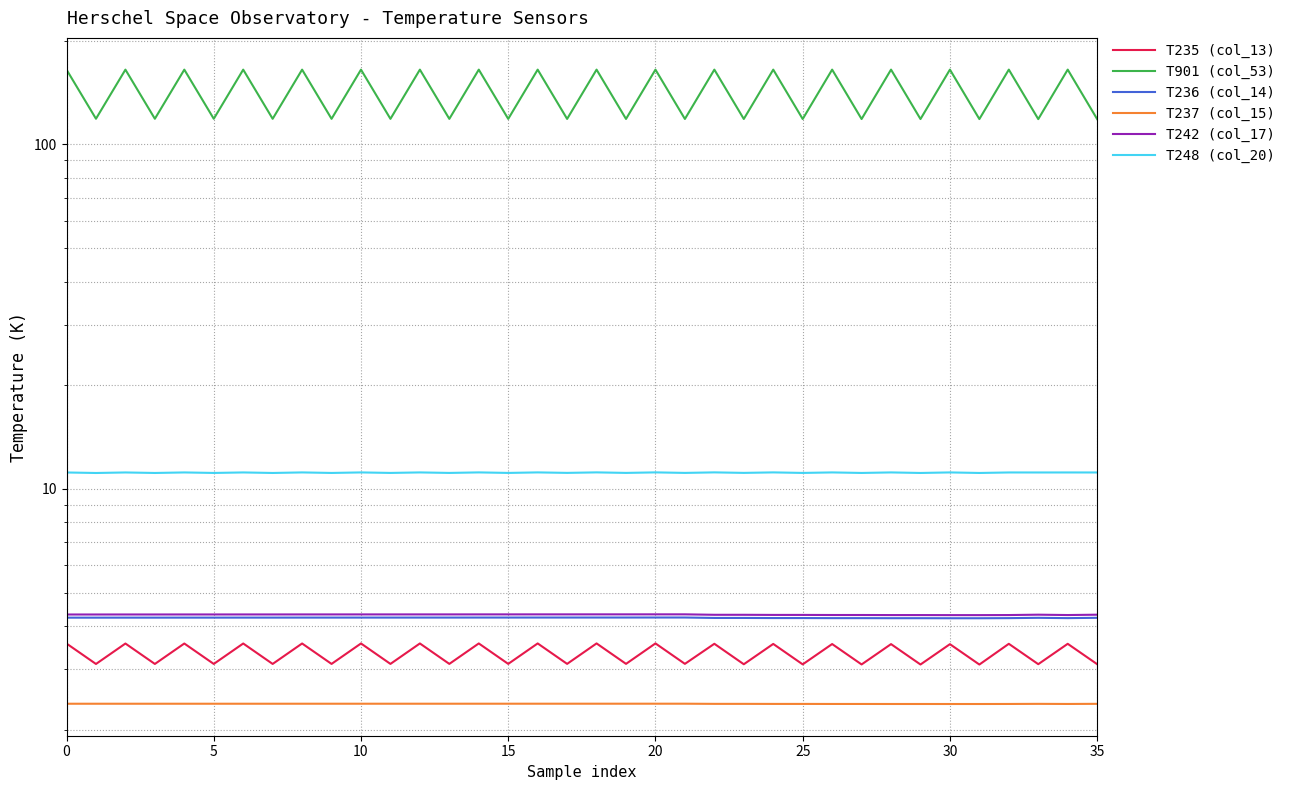

What is the lowest value of the T236 (col_14) series?

4.2